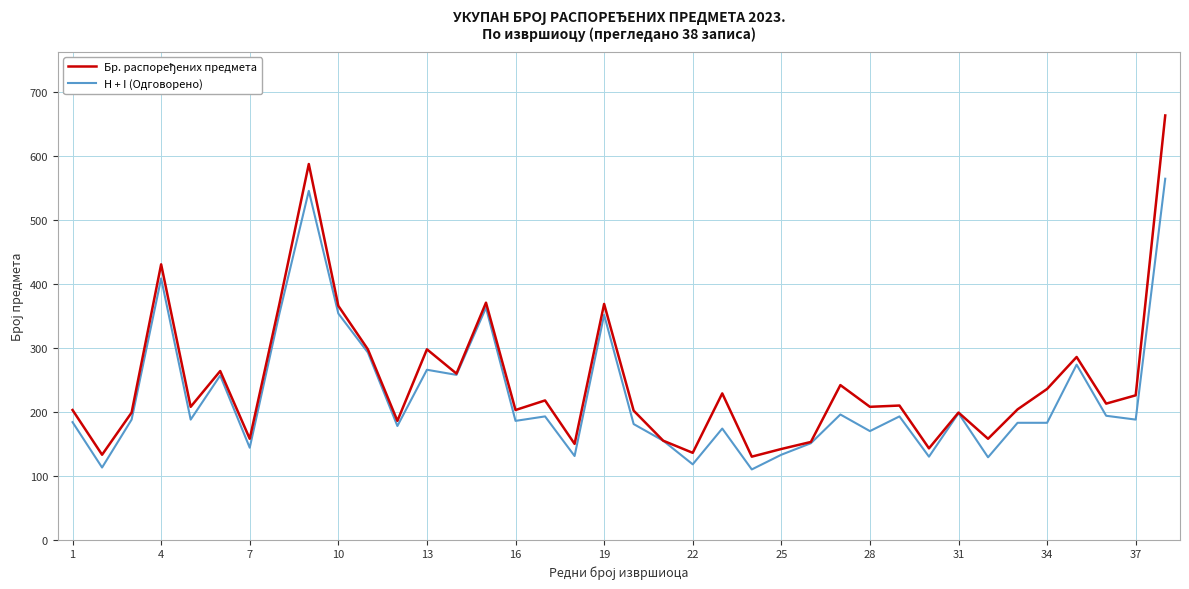

What is the maximum value shown in the chart?

664